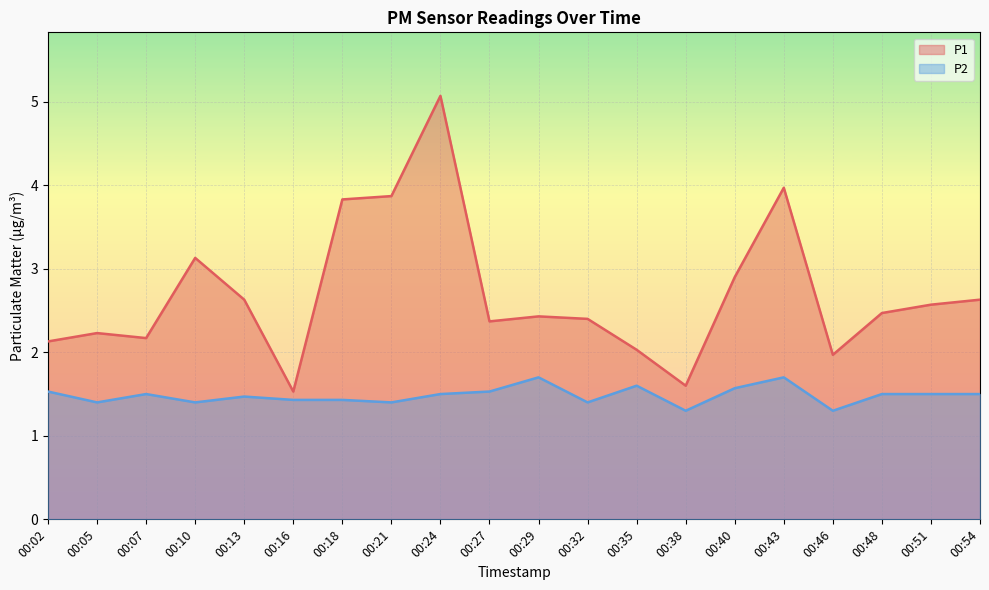

Which series has the largest total across all categories?

P1